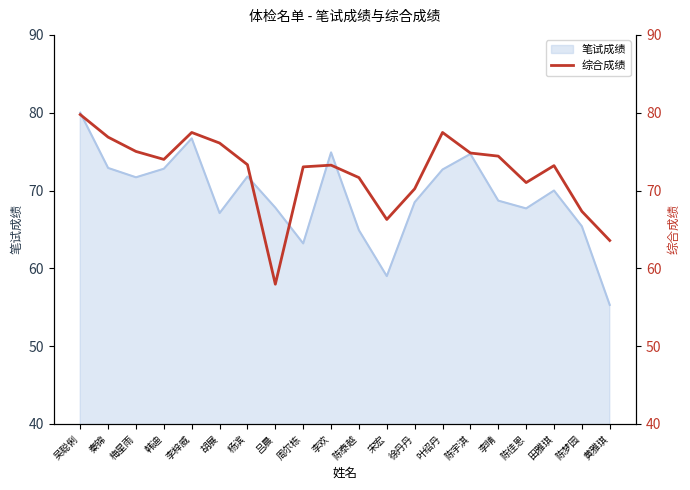

What position from the right is 叶绍丹?

7